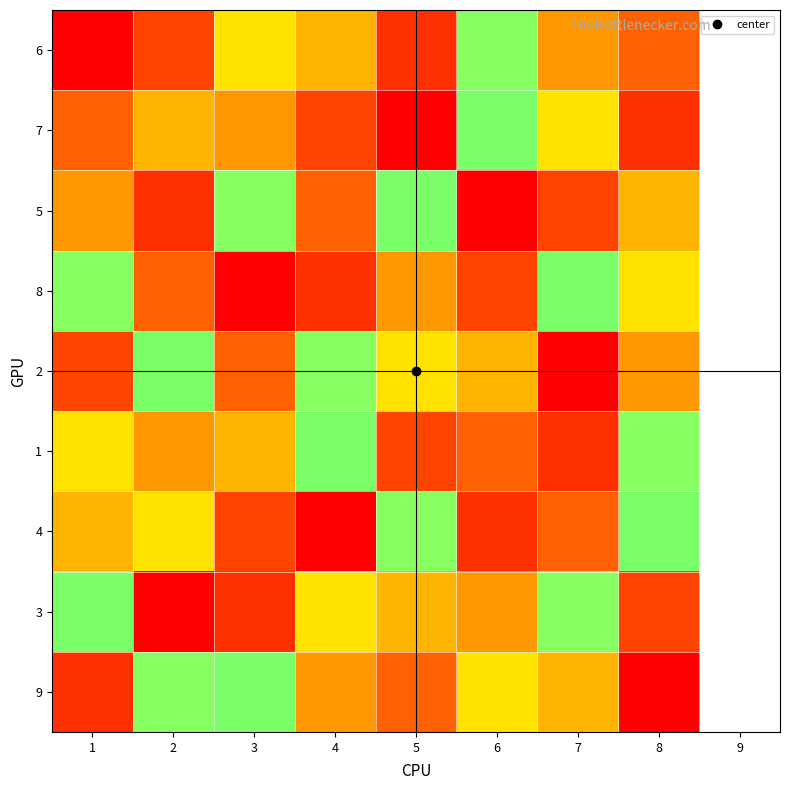

List the series in order of their peak value, highest first.

6, 7, 5, 8, 2, 1, 4, 3, 9